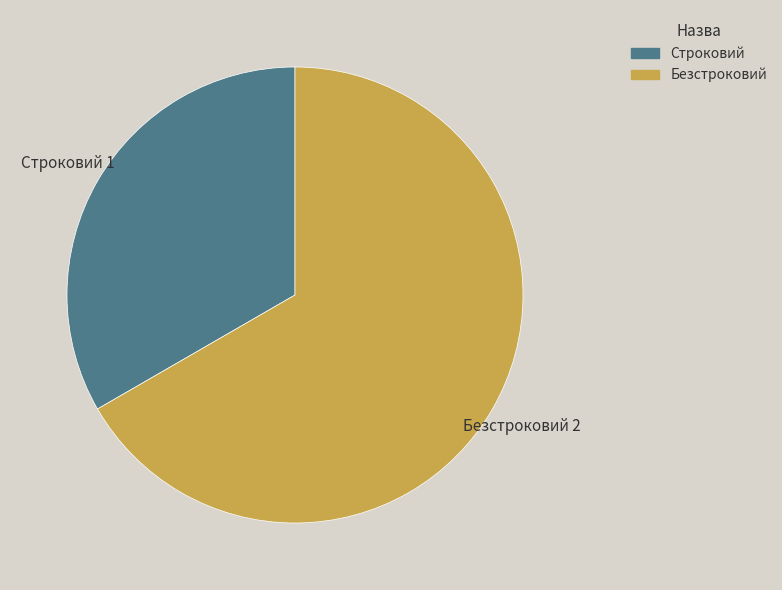

Rank the categories by value from lowest to highest.

Строковий, Безстроковий